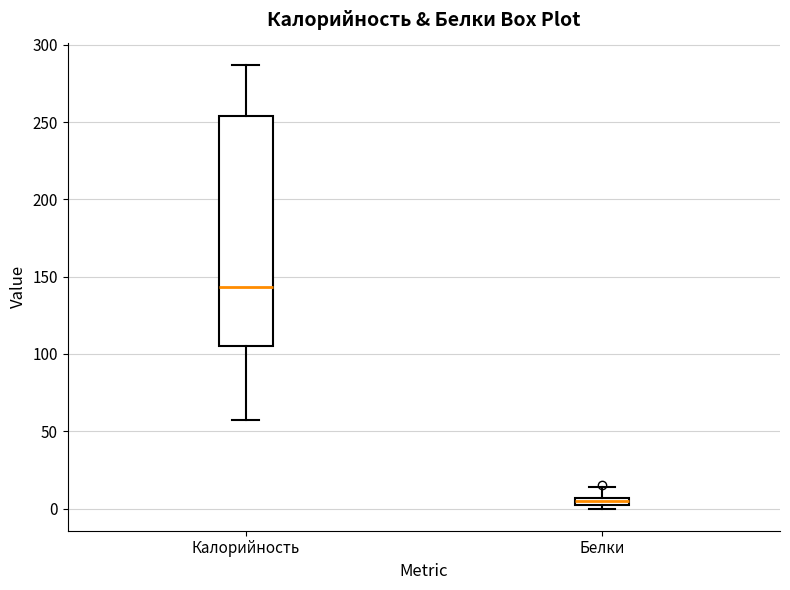

Which box is the tallest, from its lower edge to its upper edge?

Калорийность